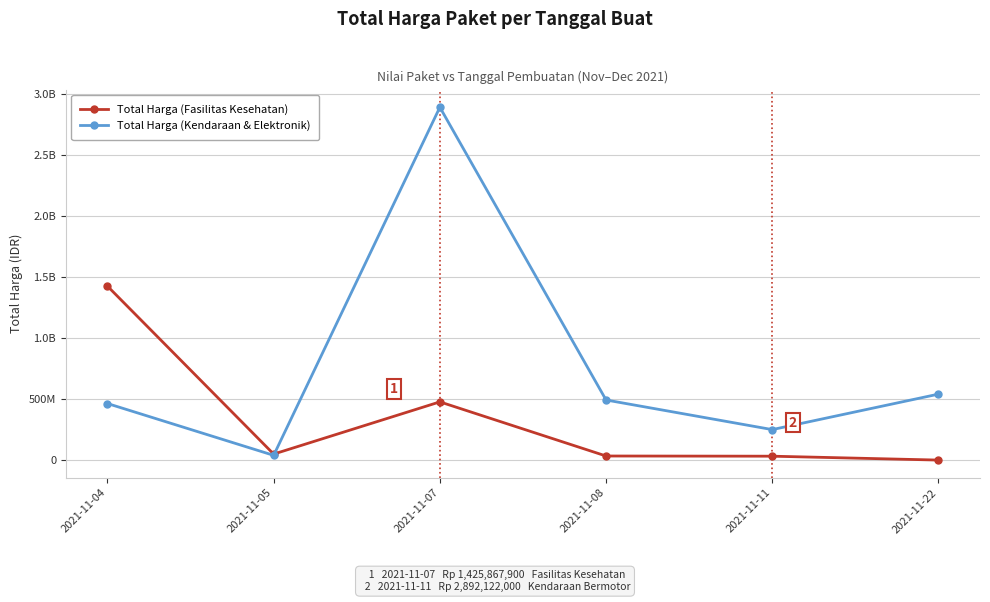

What are all the series names shown in the legend?

Total Harga (Fasilitas Kesehatan), Total Harga (Kendaraan & Elektronik)